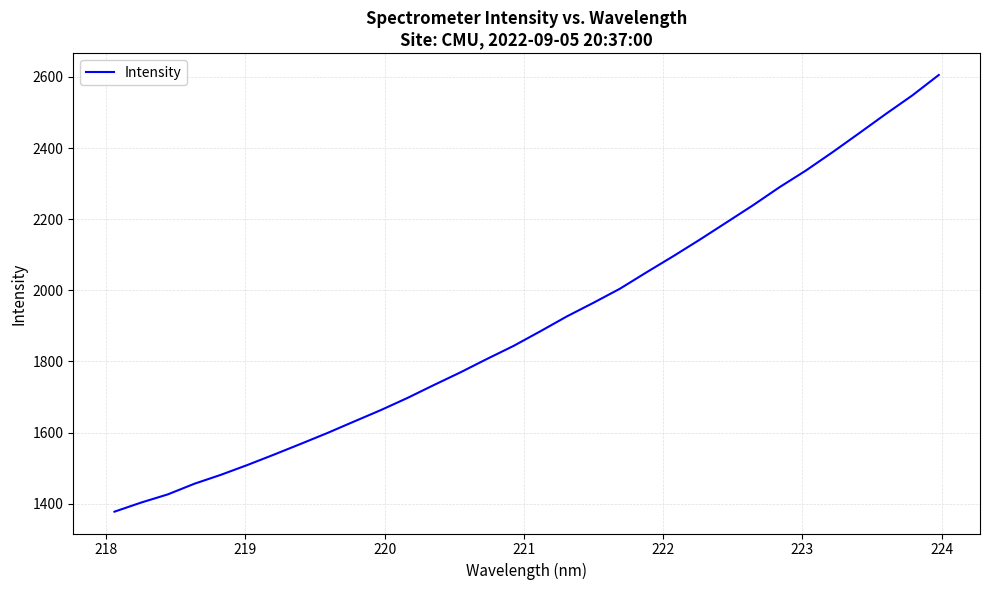

What is the minimum value shown in the chart?

1377.5